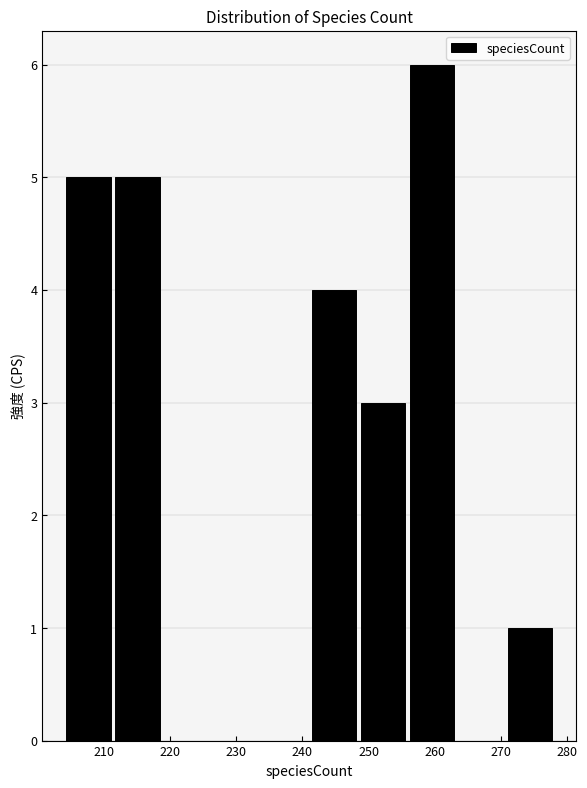

How tall is the bar that spans 255.8 to 263.2 on the x-axis? Neither the bar edges nor the heights are printed on the chart, so give them approximately, as read against the axes.

6